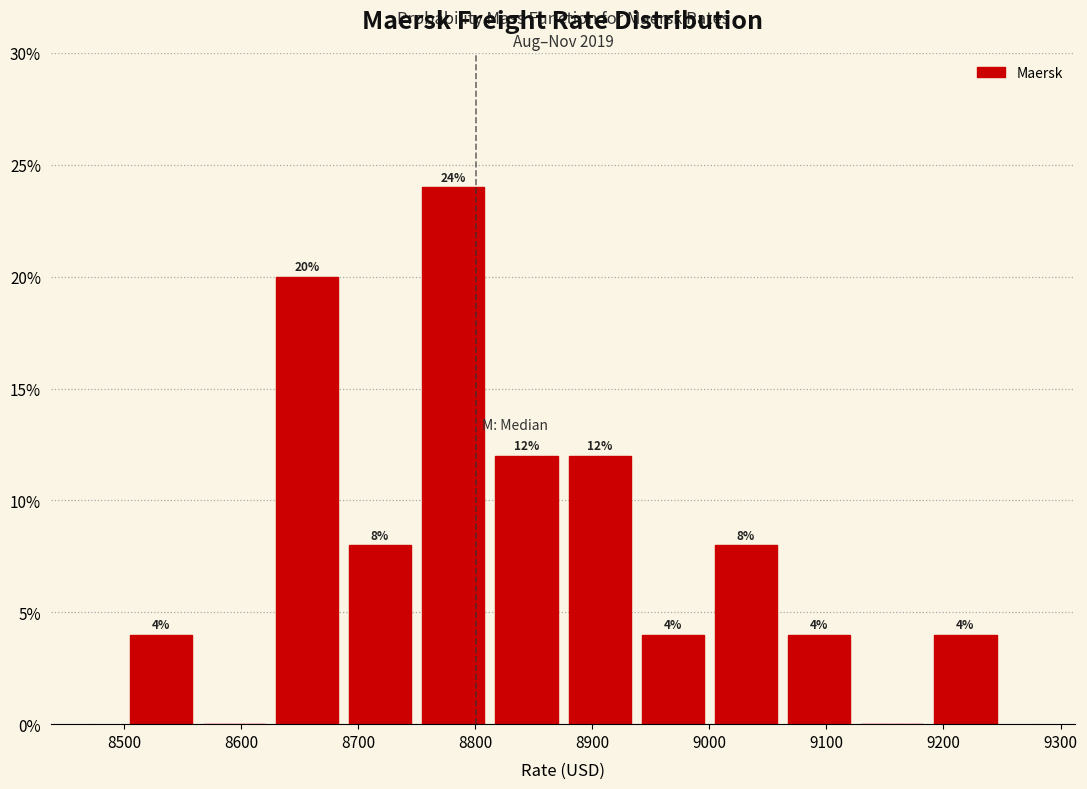

Which range on the x-axis has the tallest bar?

8750 to 8810